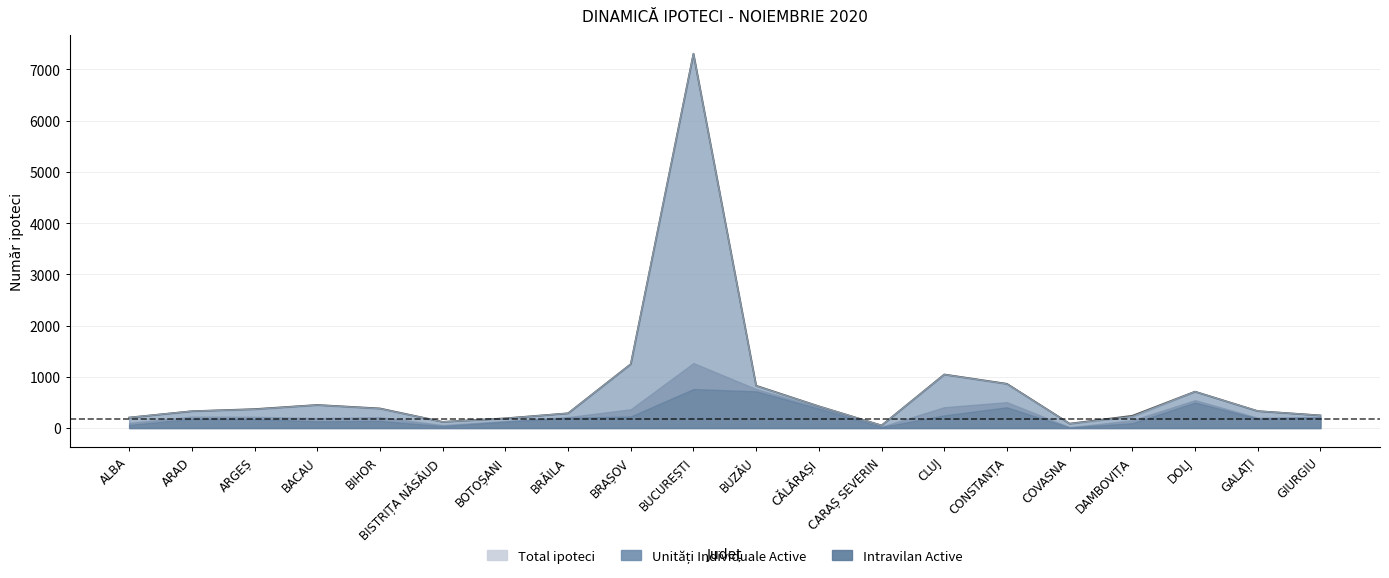

How many categories are shown in the chart?

20